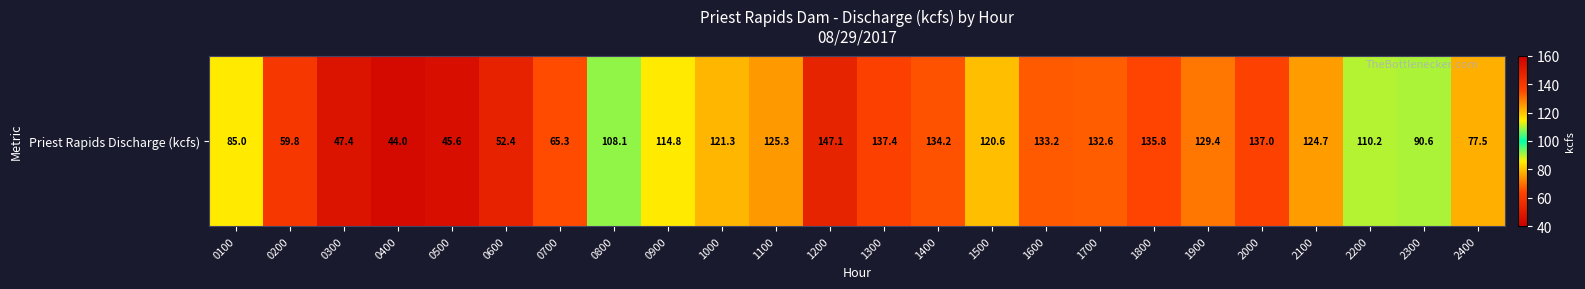

How many categories are shown in the chart?

24